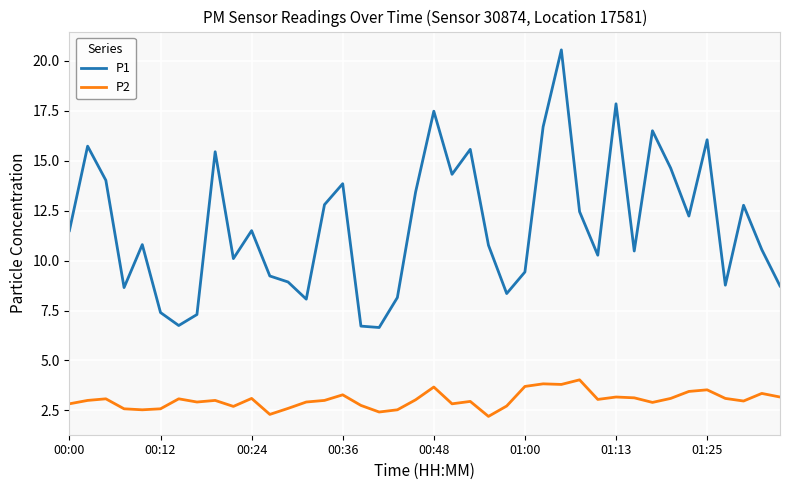

Count the number of categories in the chart.

40